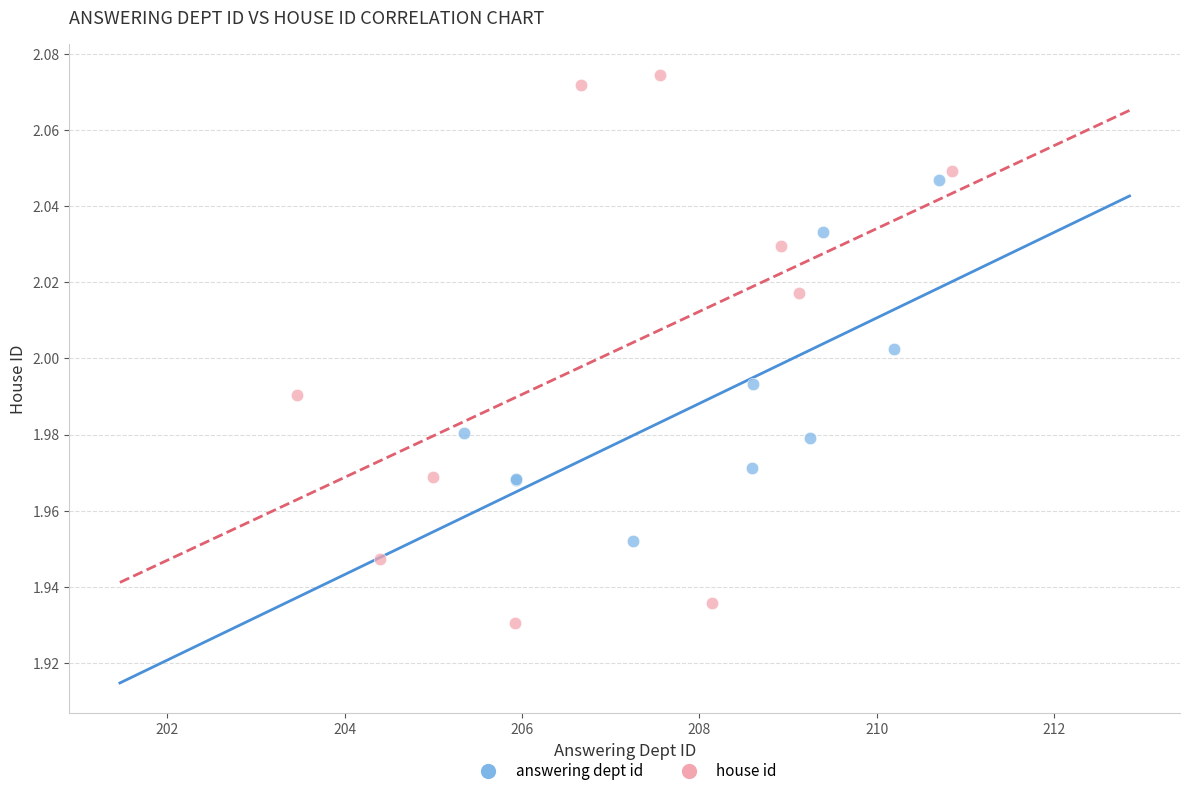

What are all the series names shown in the legend?

answering dept id, house id